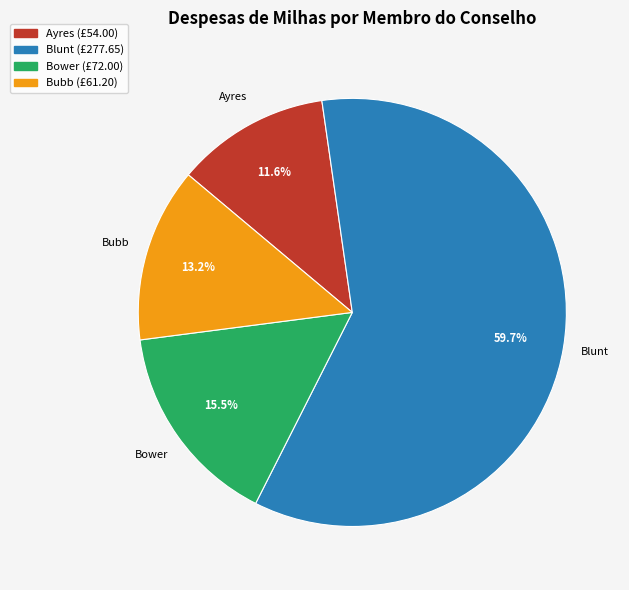

Does any single category account for the majority?

Yes